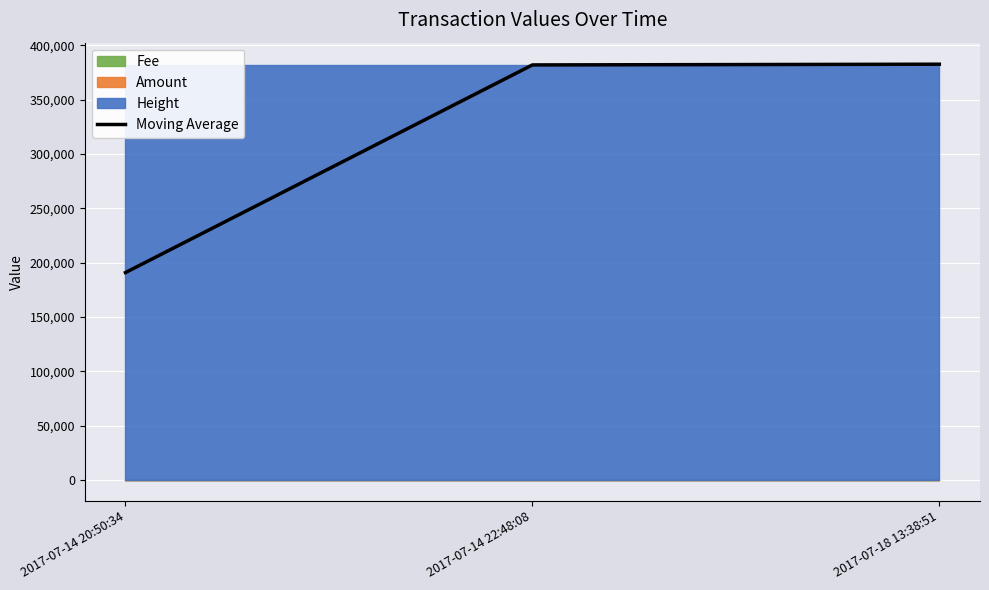

Which label corresponds to the smallest value in the chart?

2017-07-14 20:50:34